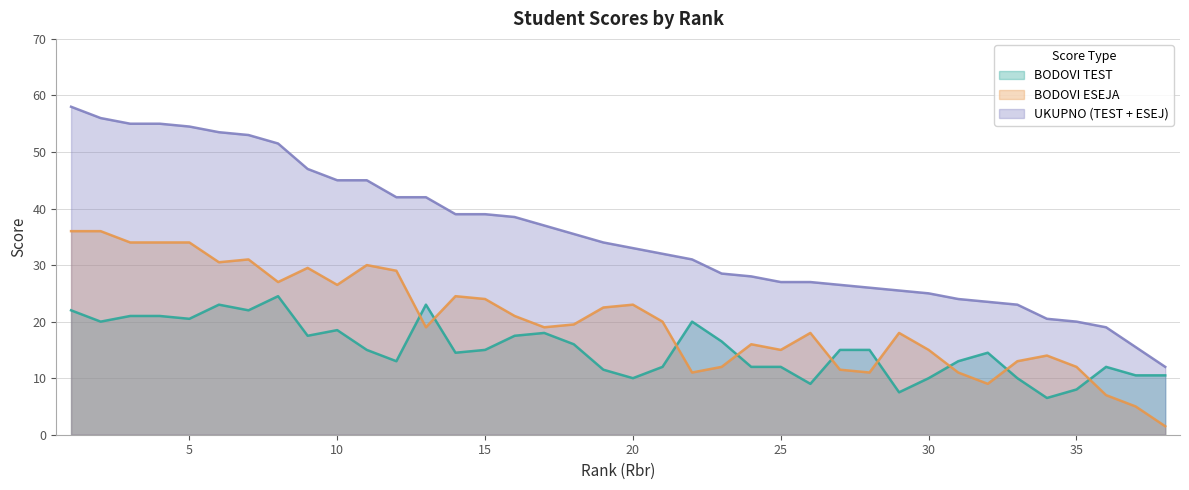

What is the average value of the UKUPNO (TEST + ESEJ) series?

35.5